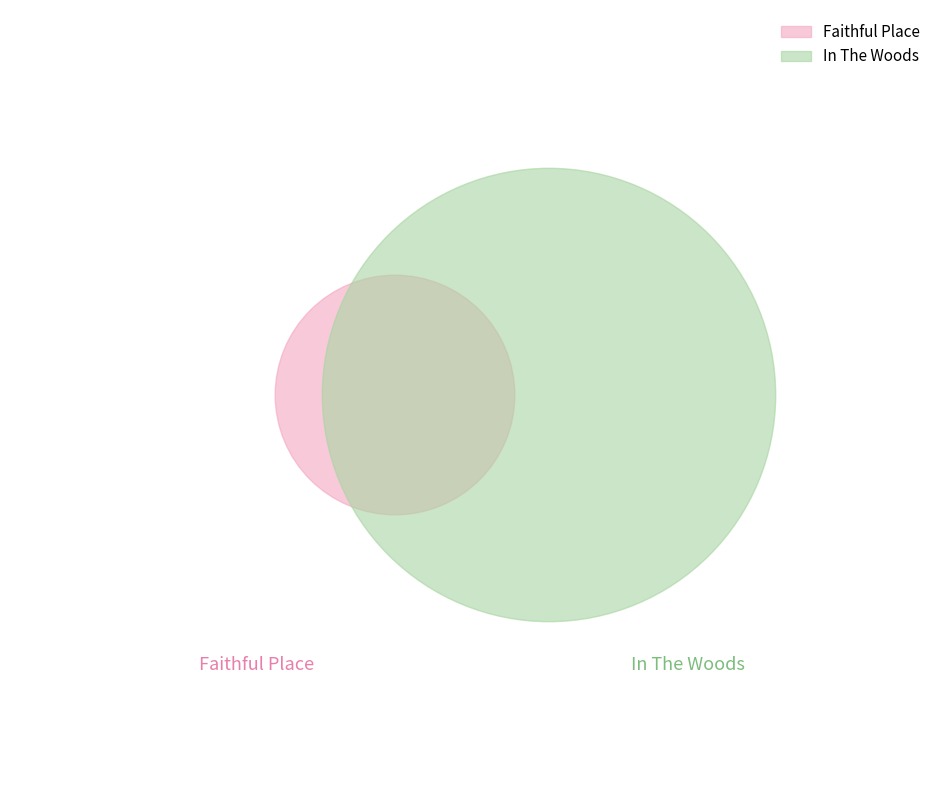

Rank the categories by value from highest to lowest.

2, 1